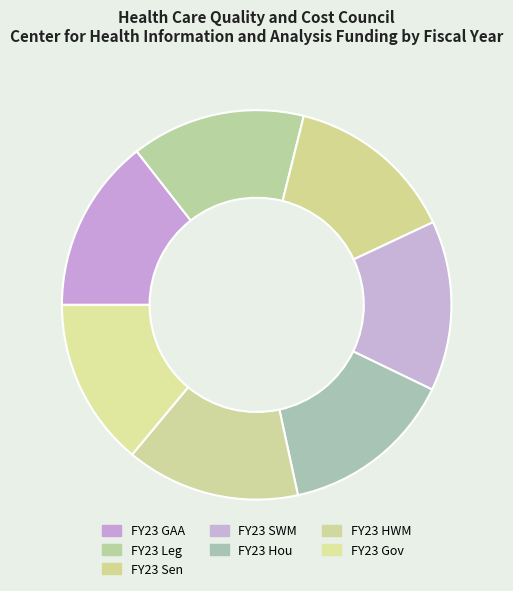

Count the number of slices in the pie.

7